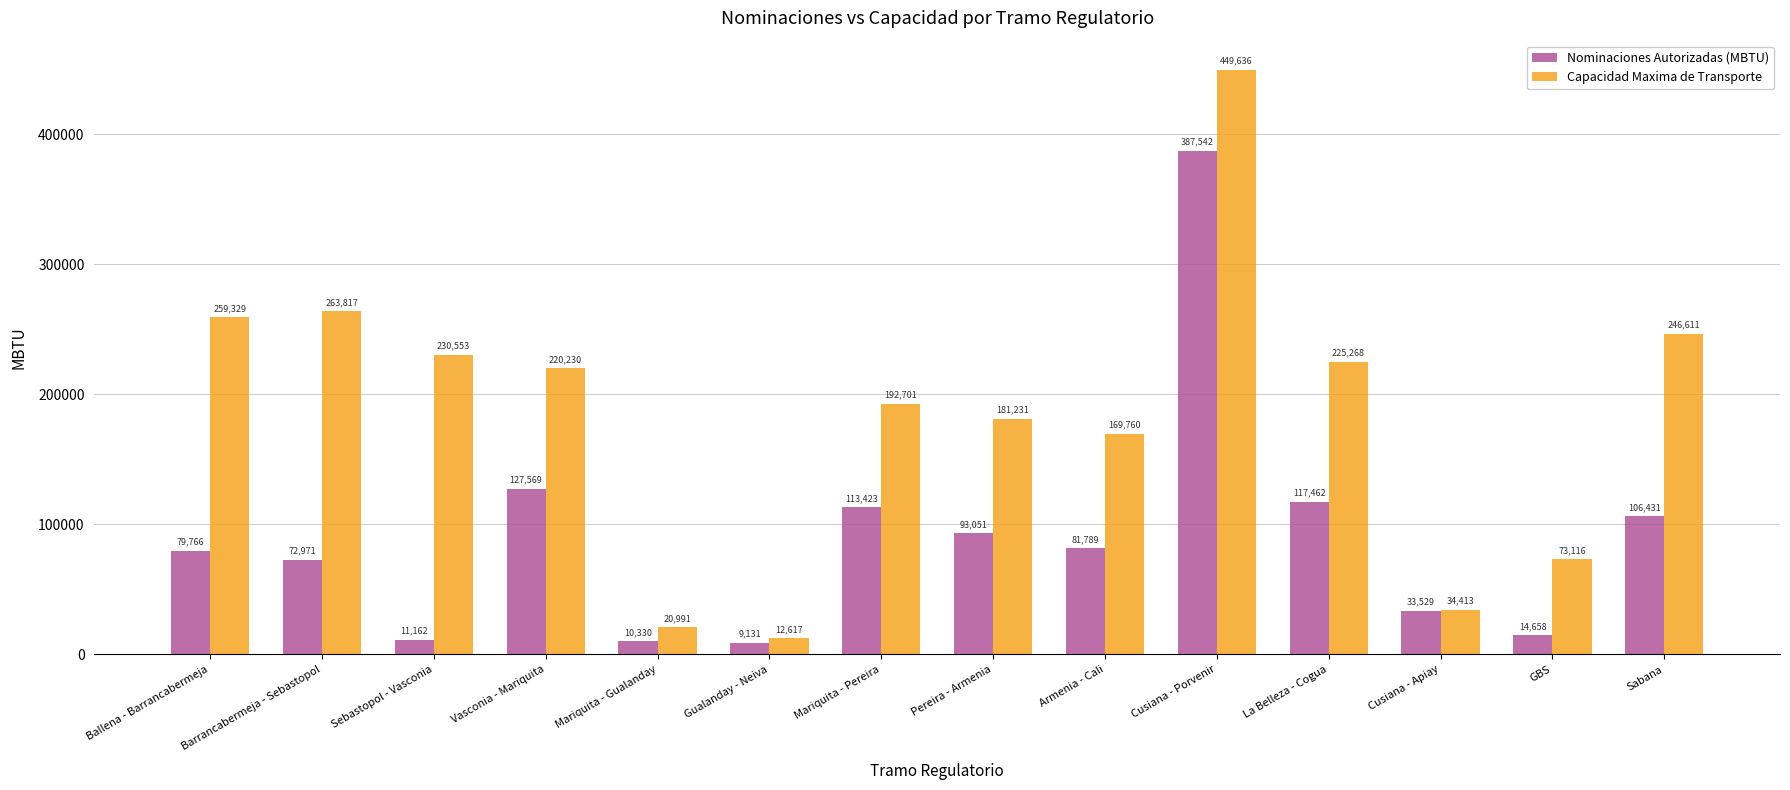

Which series has the largest total across all categories?

Capacidad Maxima de Transporte